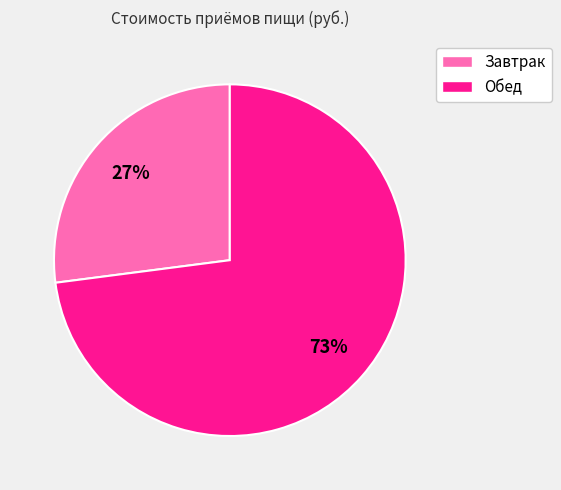

The Завтрак slice represents 27% of the pie. True or false?

True